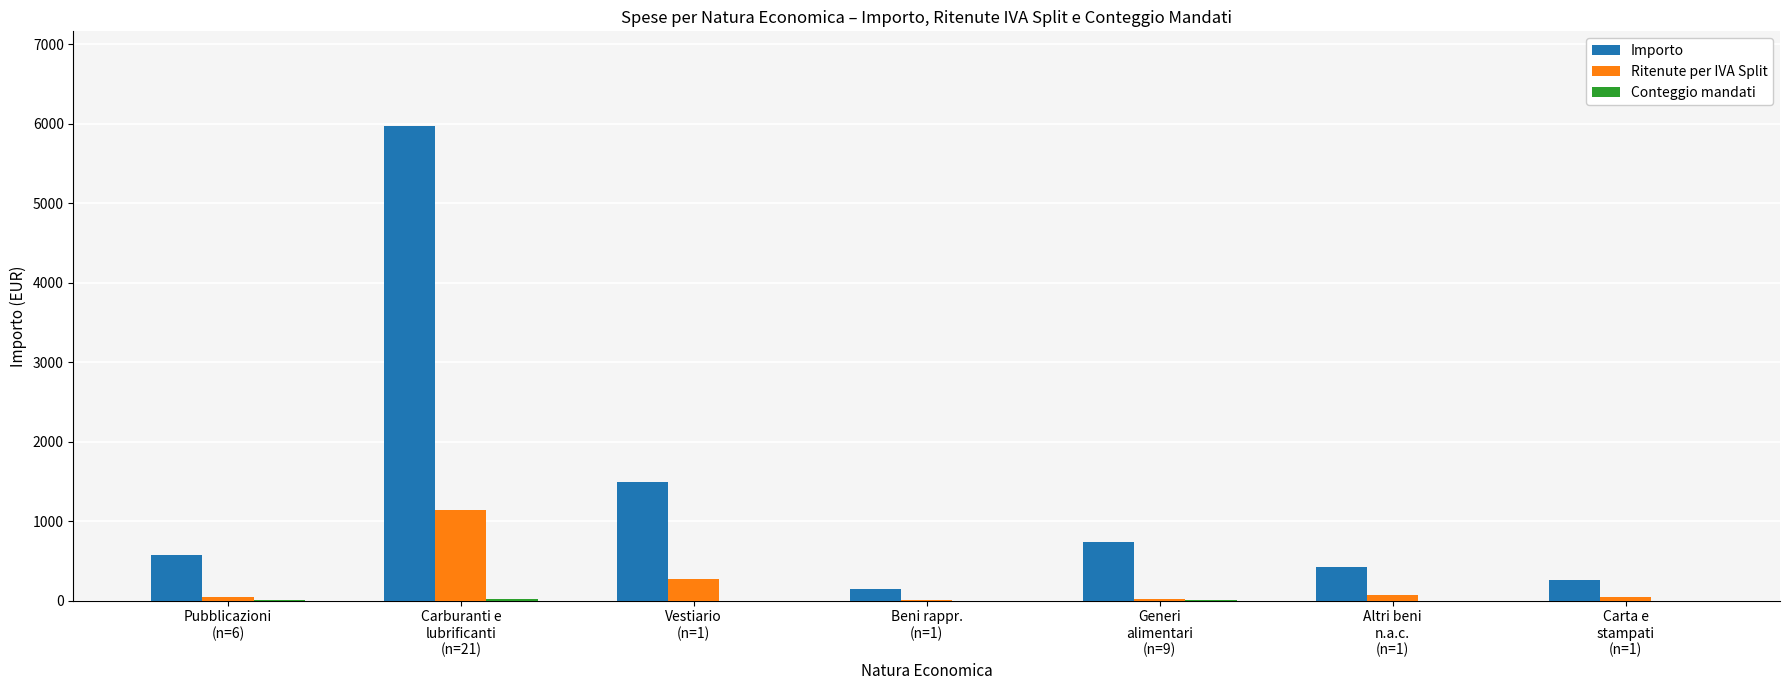

Which series has the largest total across all categories?

Importo